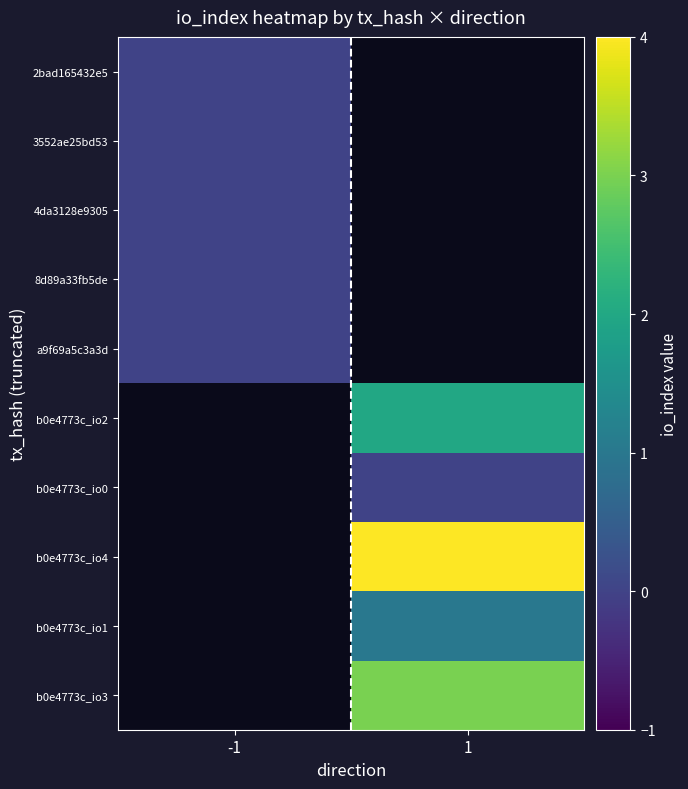

Which has a higher value, -1 or 1?

1